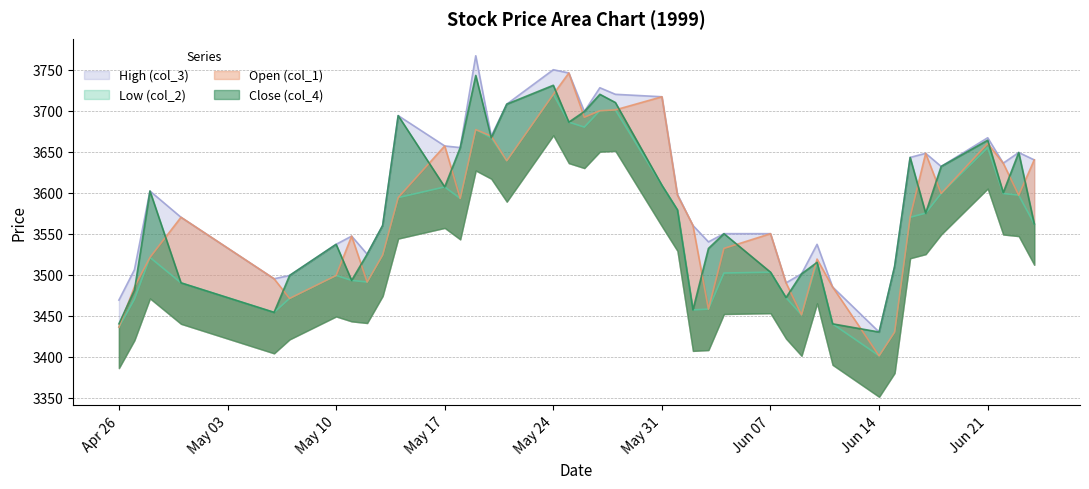

Count the number of data series in this chart.

4